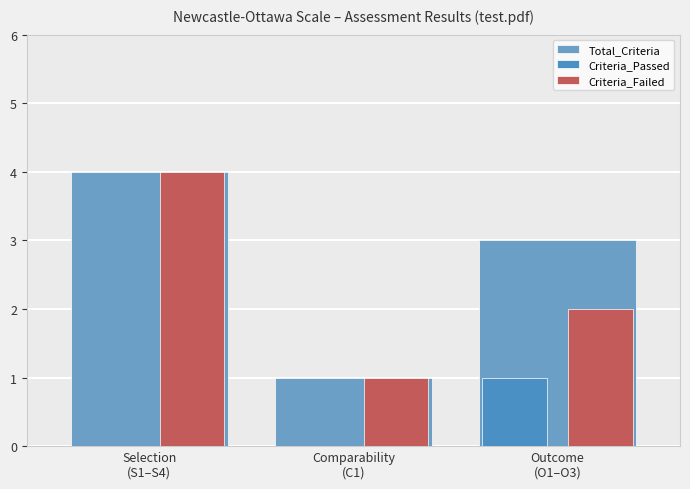

What is the average value of the Total_Criteria series?

3